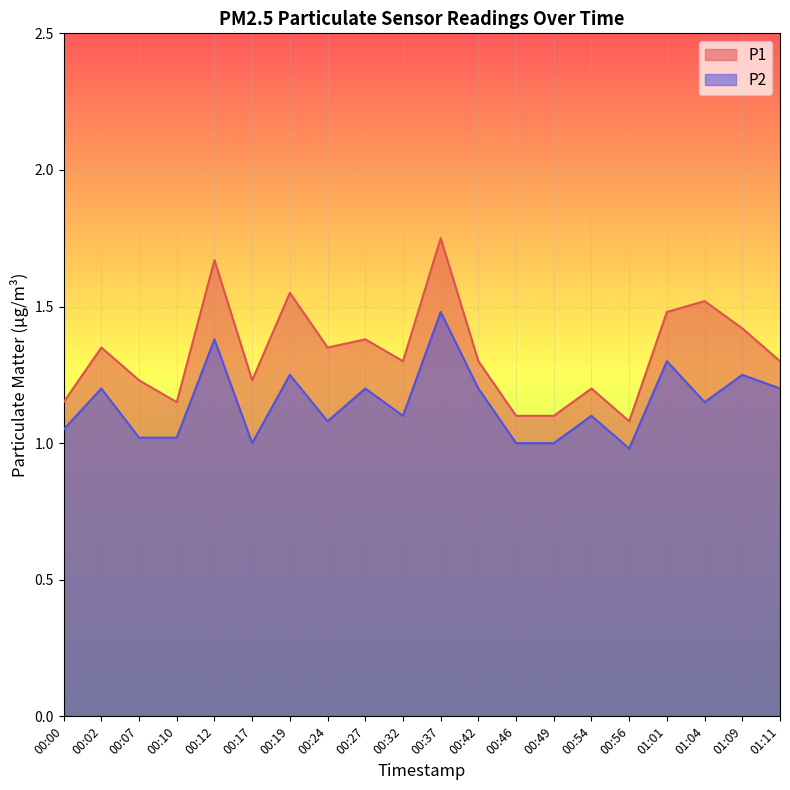

What is the label of the 1st point from the right?

01:11